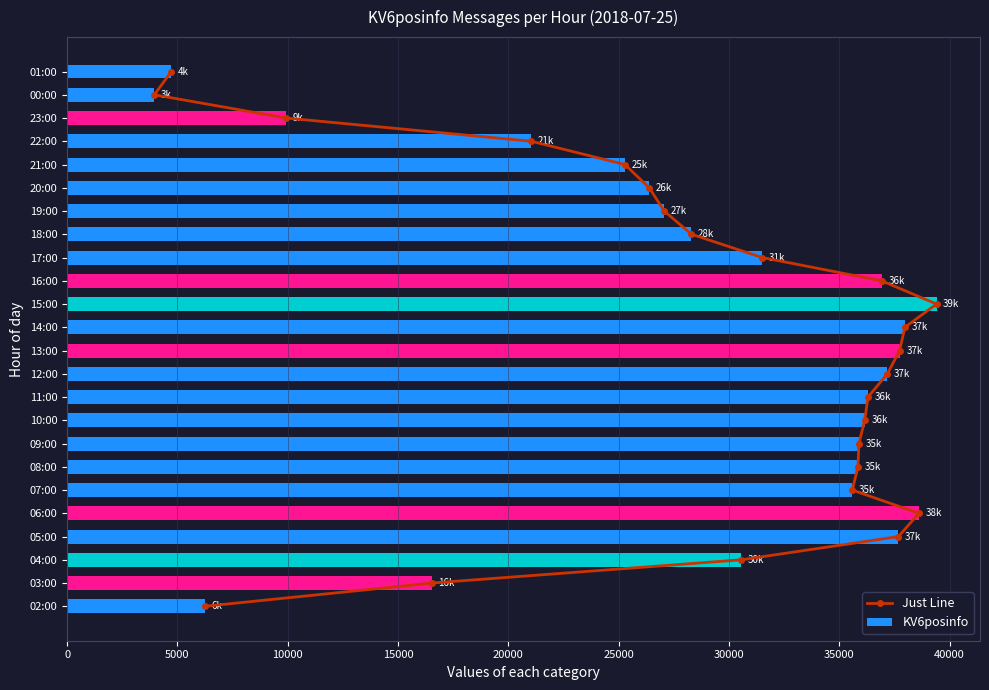

What is the sum of all KV6posinfo values?

676746